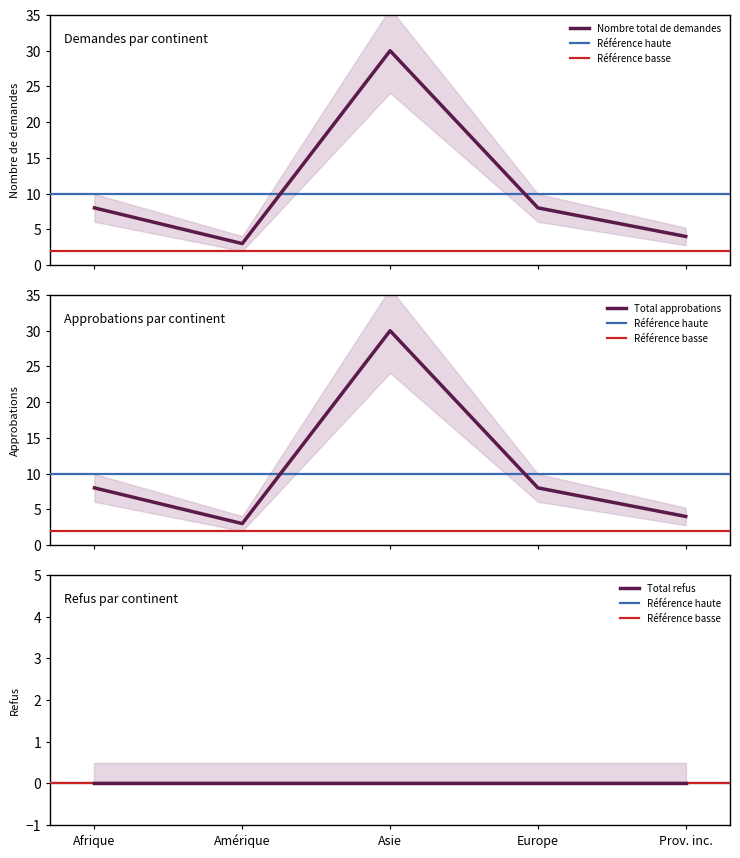

What is the sum of all Total approbations values?

53